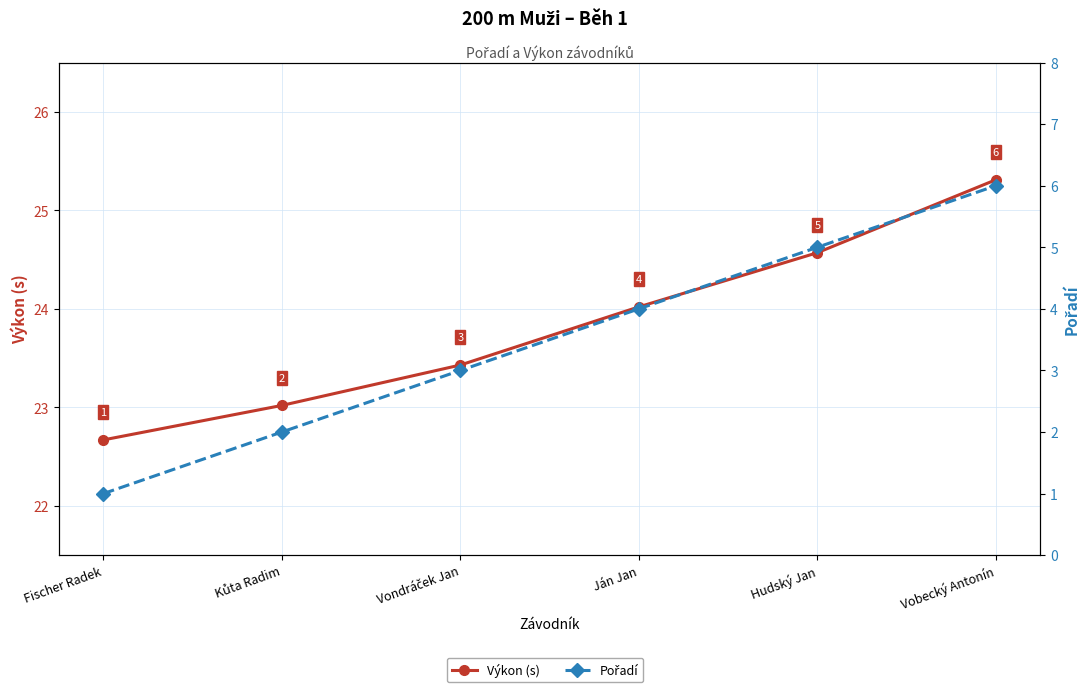

What is the difference between the Výkon (s) values at Hudský Jan and Fischer Radek?

1.9